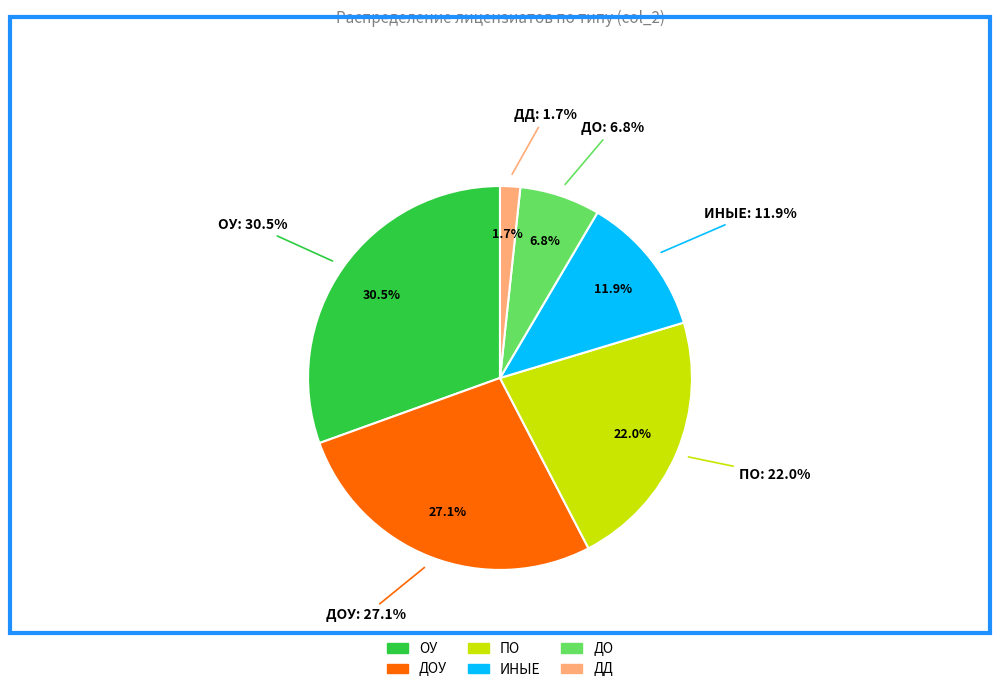

To the nearest percent, what is the difference between the largest and smallest slice percentages?

29%